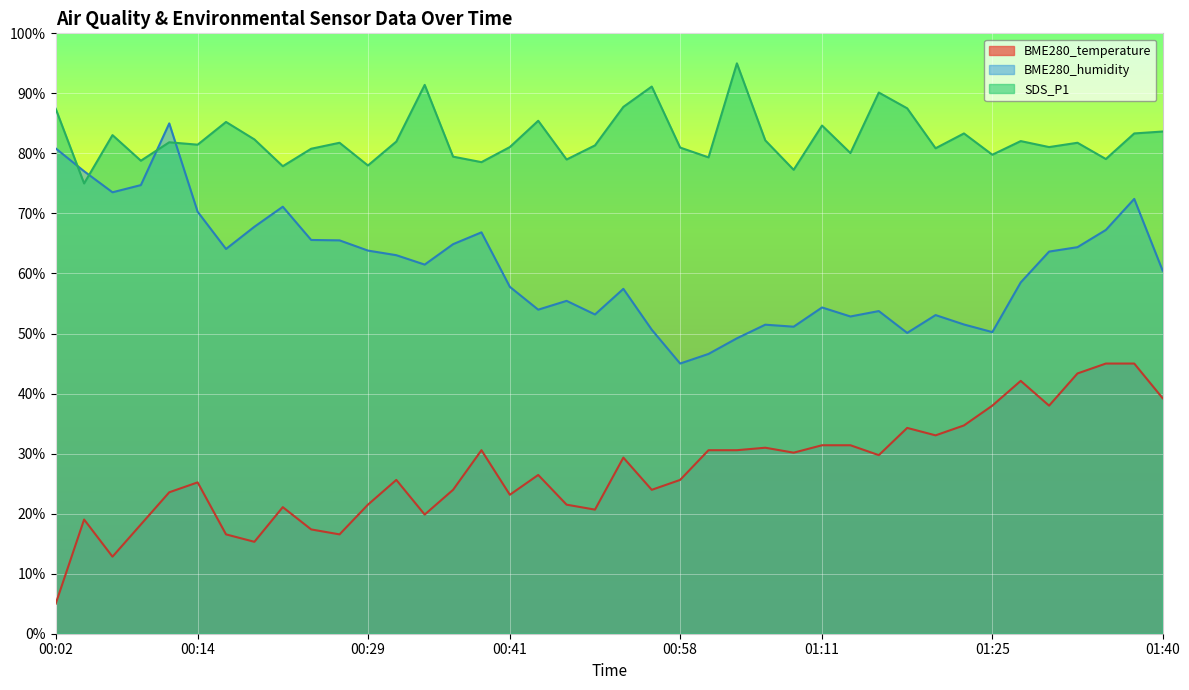

True or false: SDS_P1 and BME280_temperature intersect in this chart.

False